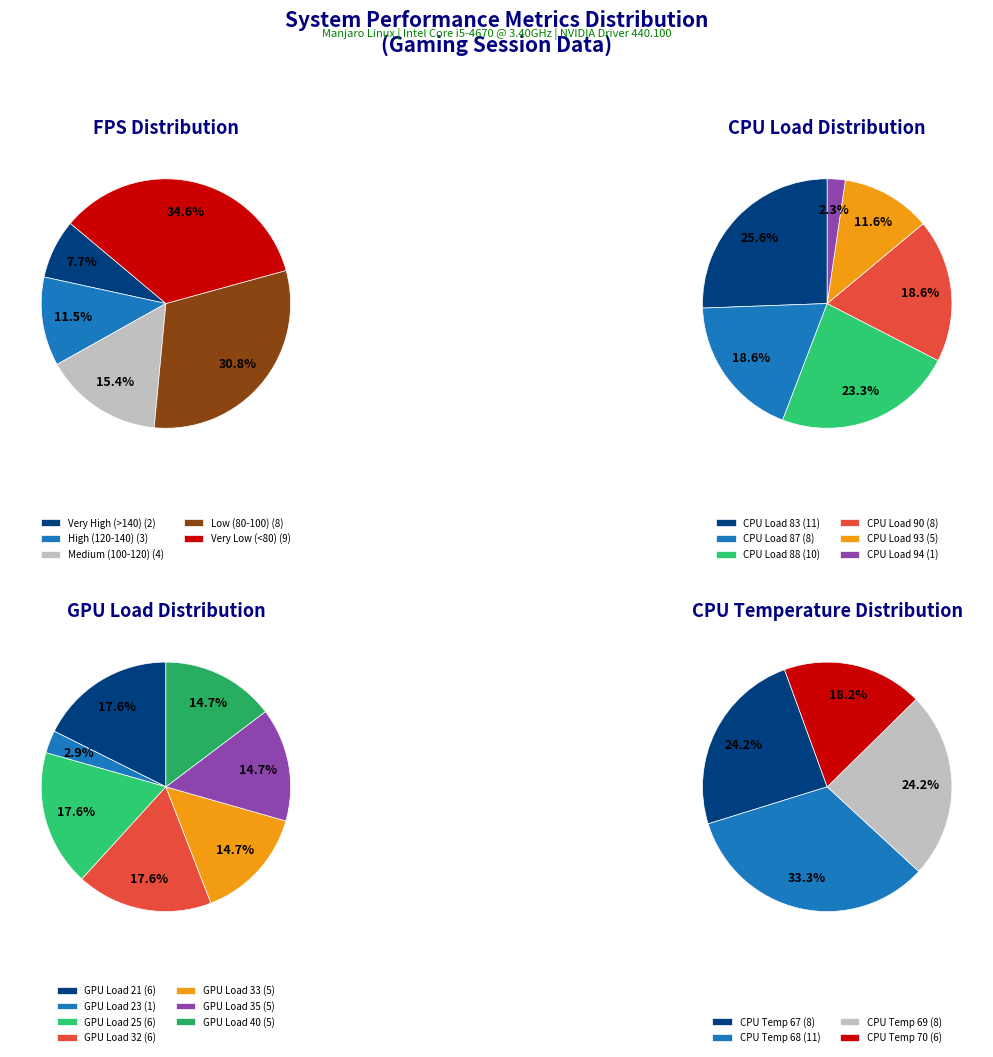

True or false: 7 accounts for 7% of the total.

False